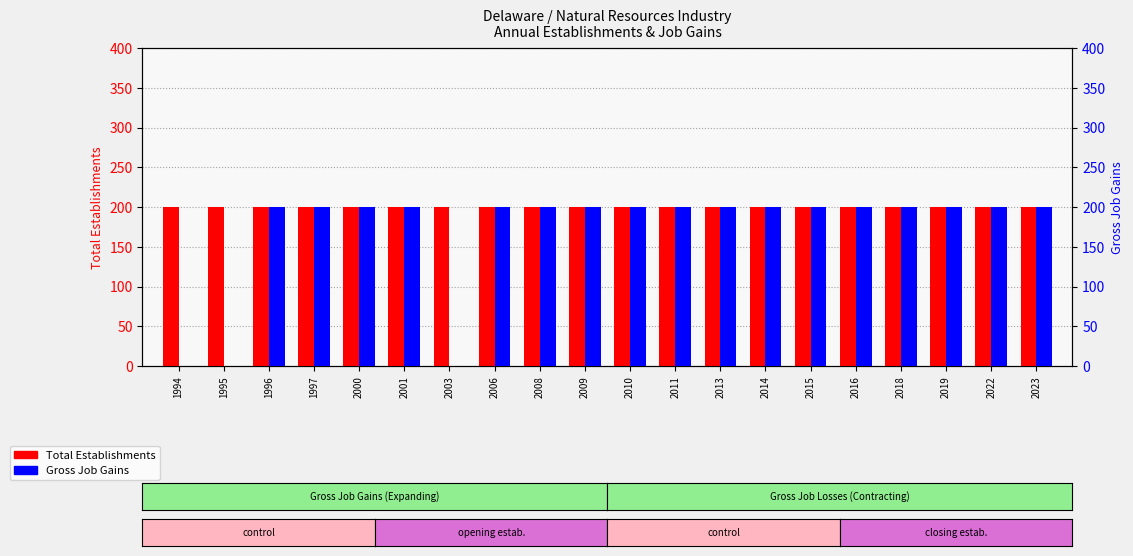

What is the average value of the Gross Job Gains series?

170